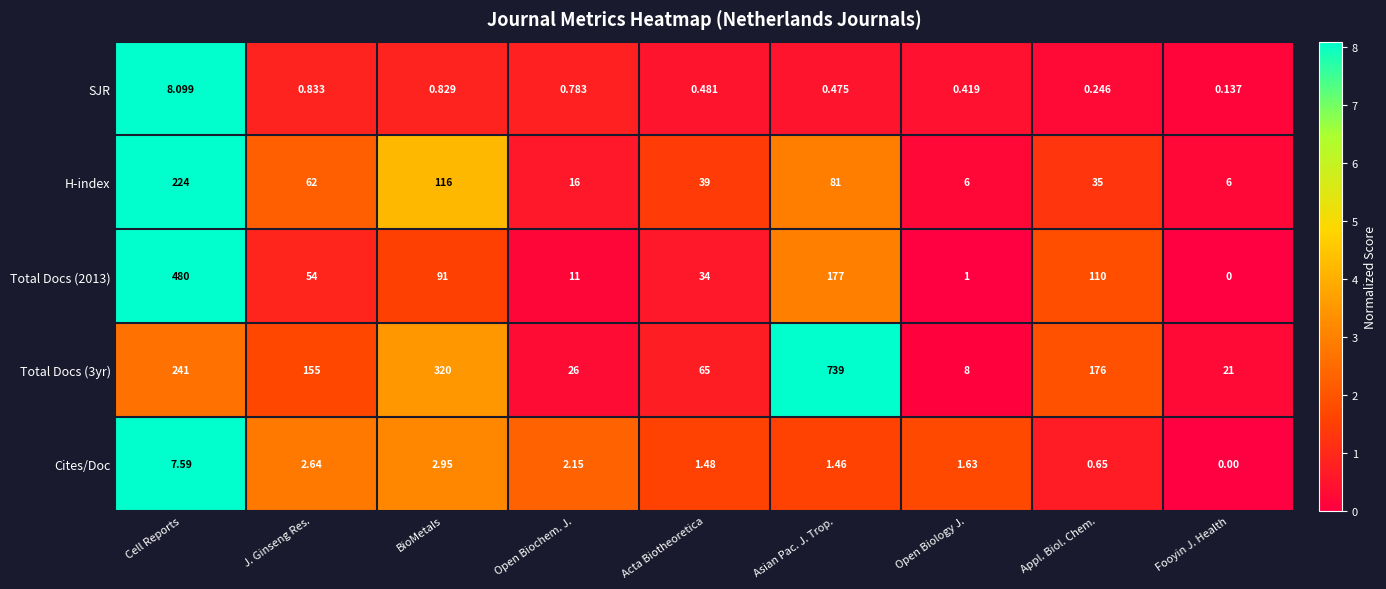

Between Open Biochem. J. and Appl. Biol. Chem., which series saw the biggest shift?

Total Docs (3yr)